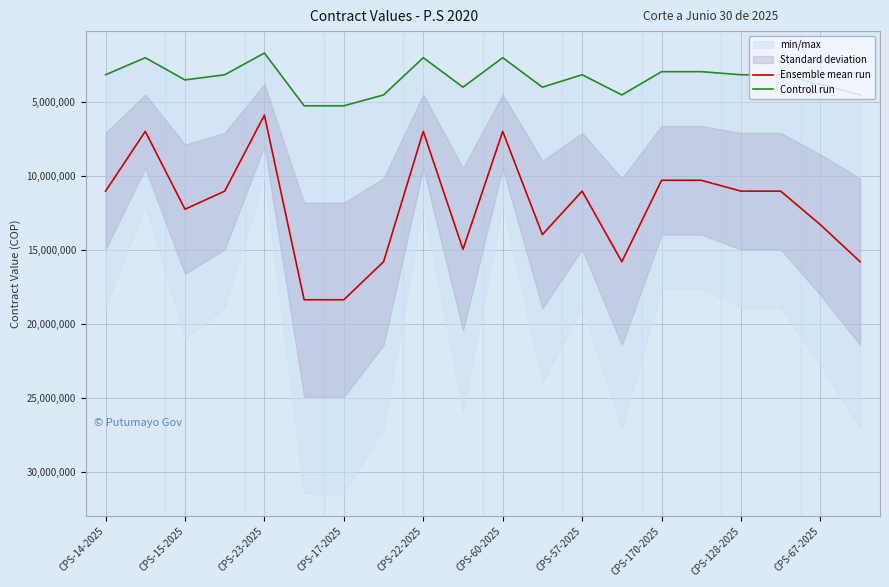

At which category is the sum across all series the highest?

CPS-60-2025